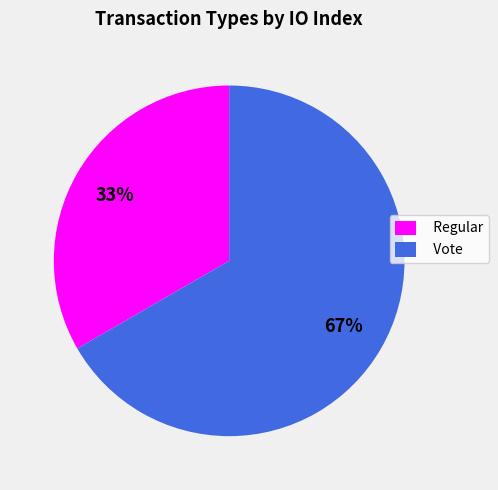

To the nearest percent, what is the combined percentage of Vote and Regular?

100%